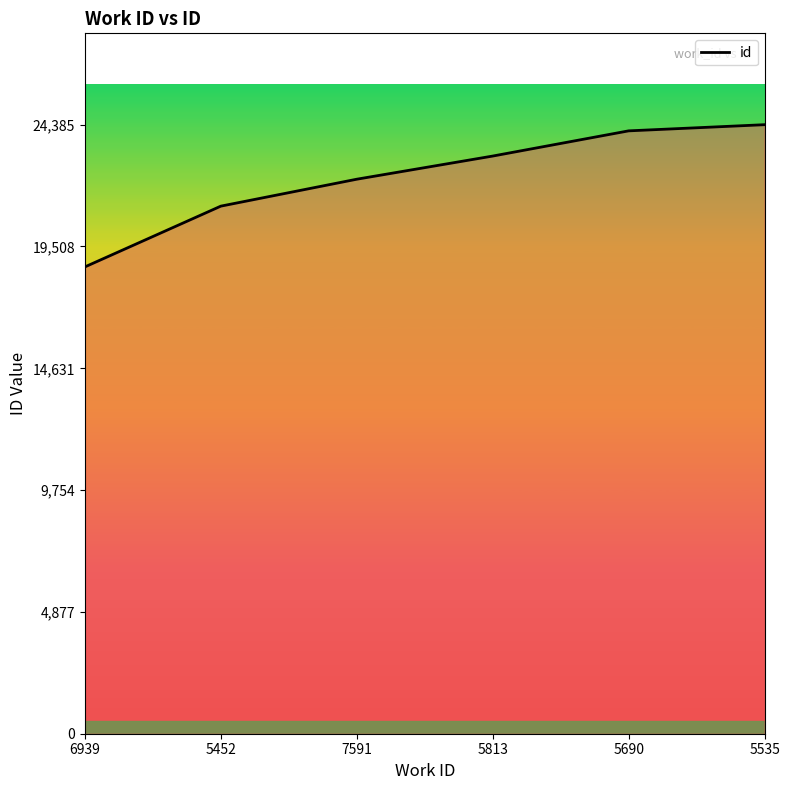

What is the change in value from 5452 to 7591?

+1078